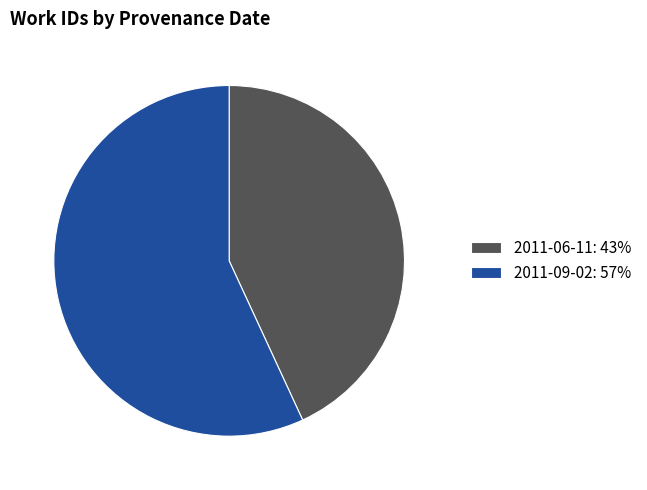

Which category accounts for the majority?

2011-09-02